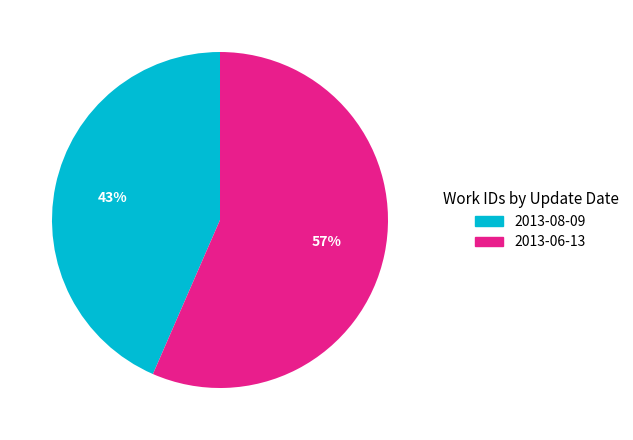

Which has a higher value, 2013-06-13 or 2013-08-09?

2013-06-13